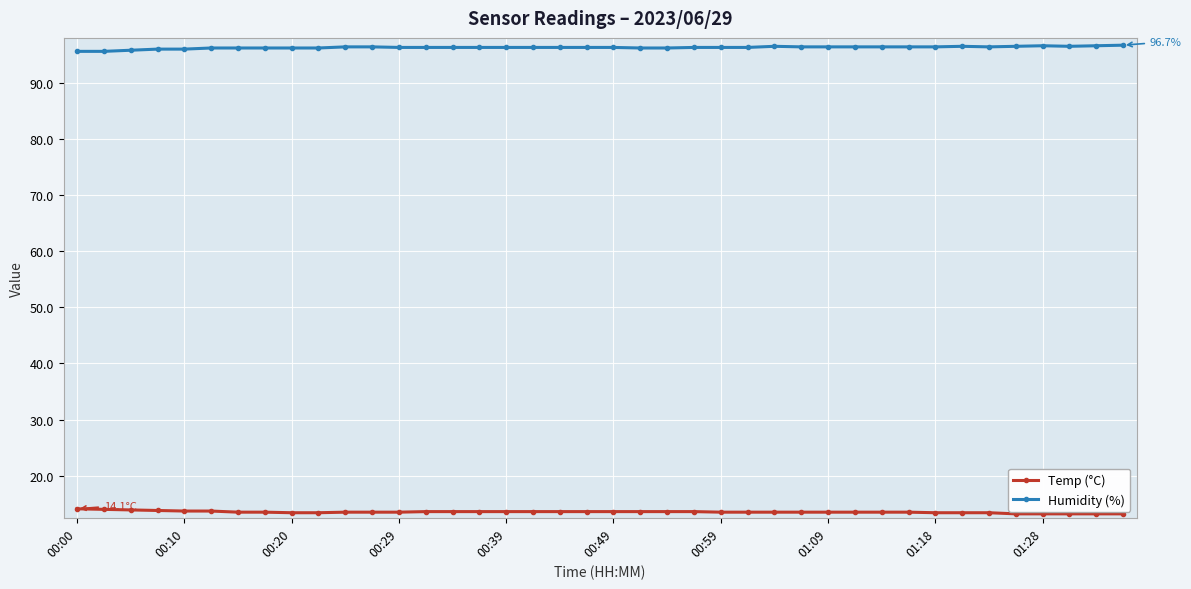

True or false: Temp (°C) and Humidity (%) intersect in this chart.

False